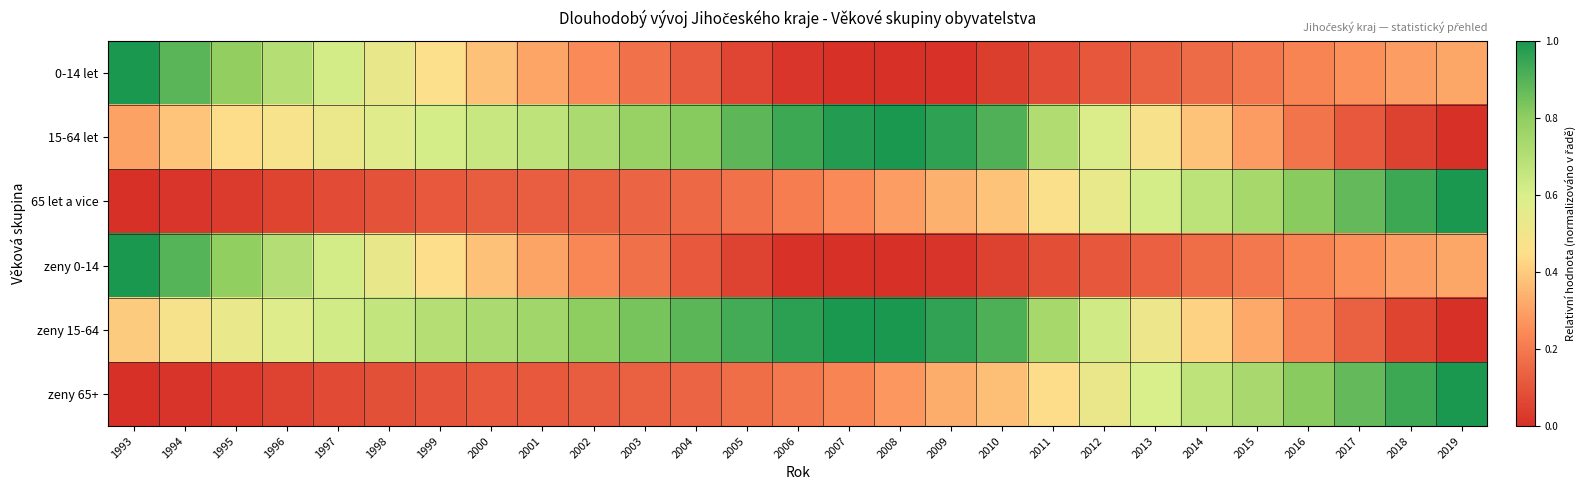

Between 2009 and 2018, which series saw the biggest shift?

15-64 let